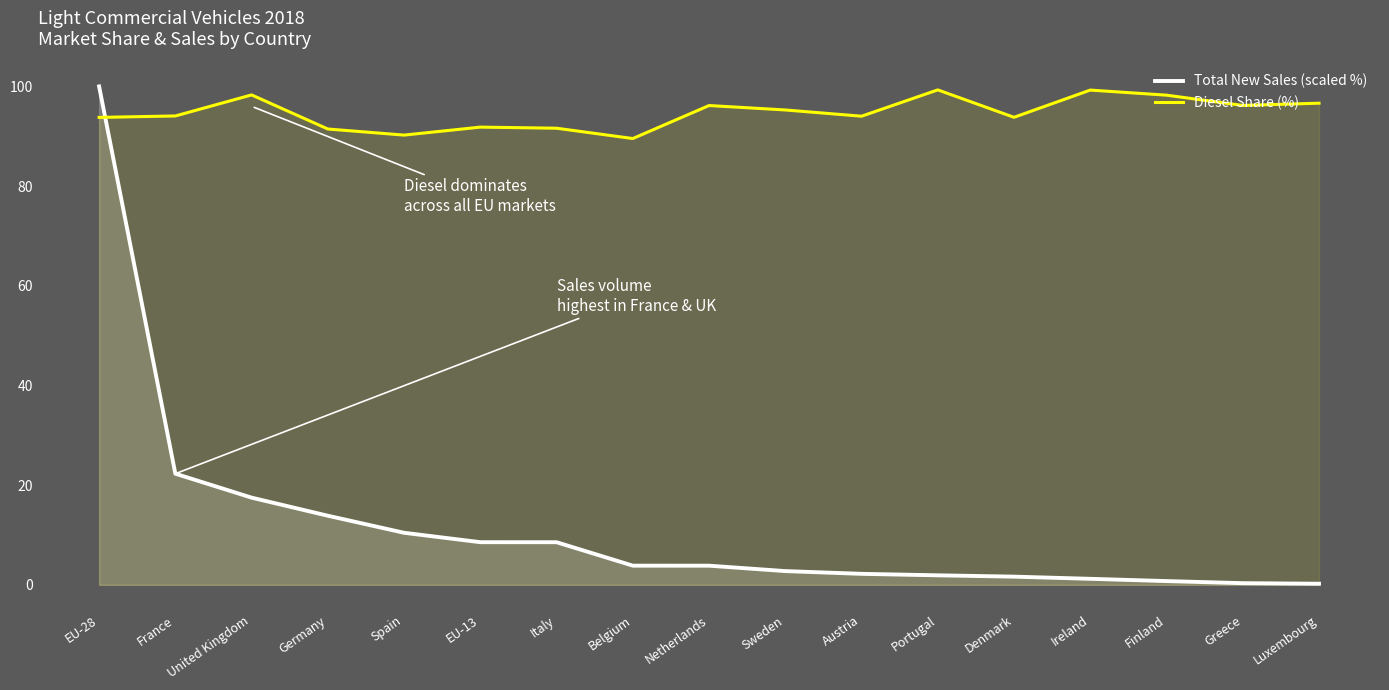

Which series has the largest range (max minus min)?

Total New Sales (scaled %)